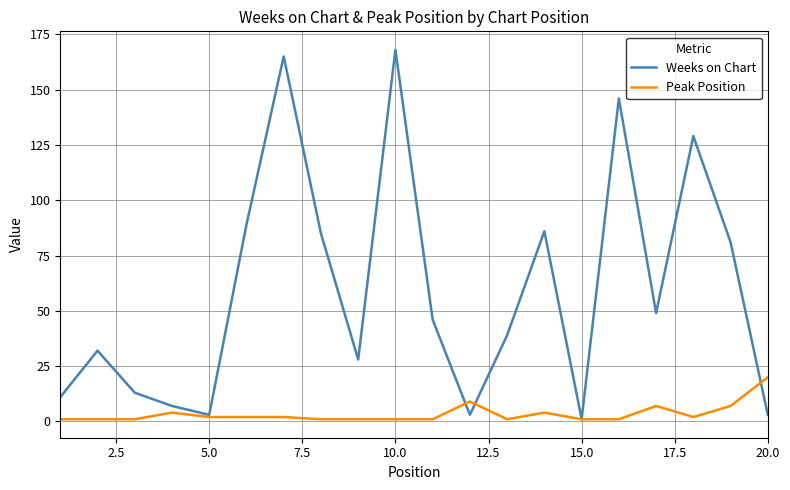

List the series in order of their peak value, highest first.

Weeks on Chart, Peak Position